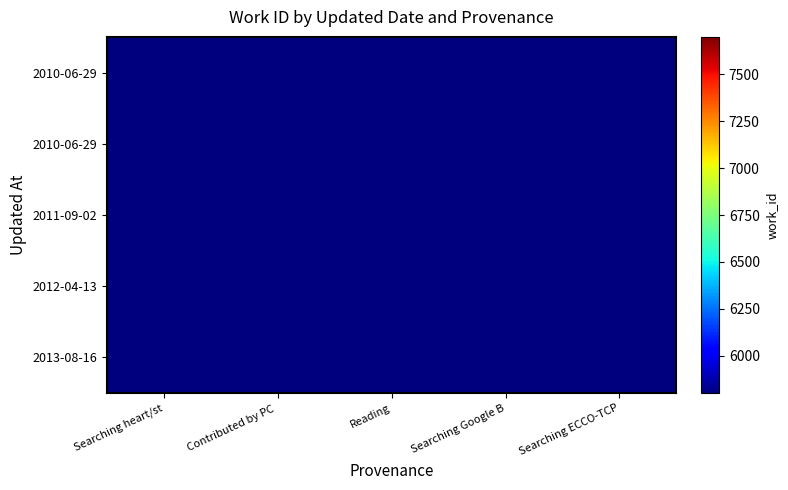

How many data points does each series have?

5